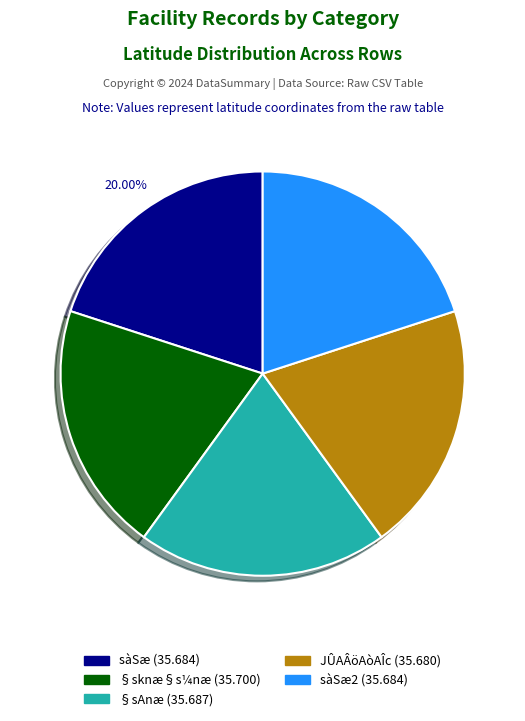

Is there a majority slice in this chart?

No